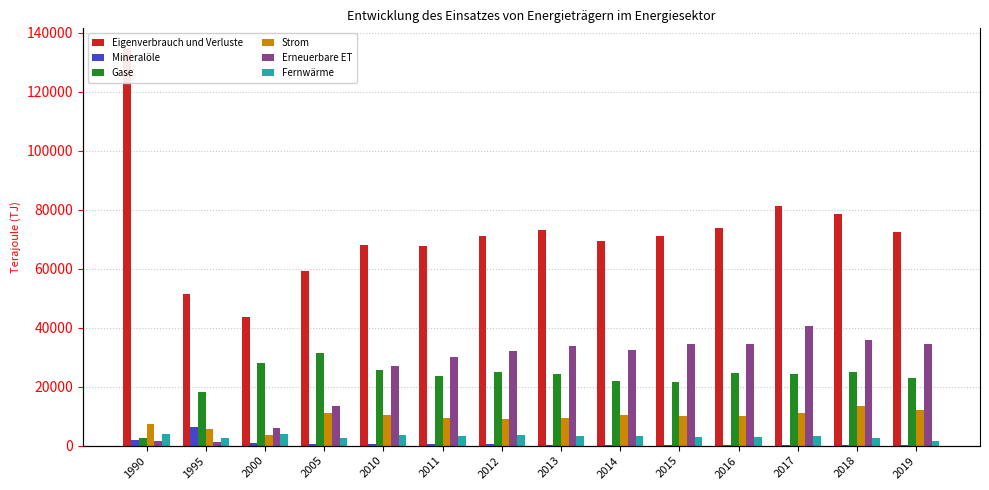

At 2014, list the series in order from largest to smallest.

Eigenverbrauch und Verluste, Erneuerbare ET, Gase, Strom, Fernwärme, Mineralöle